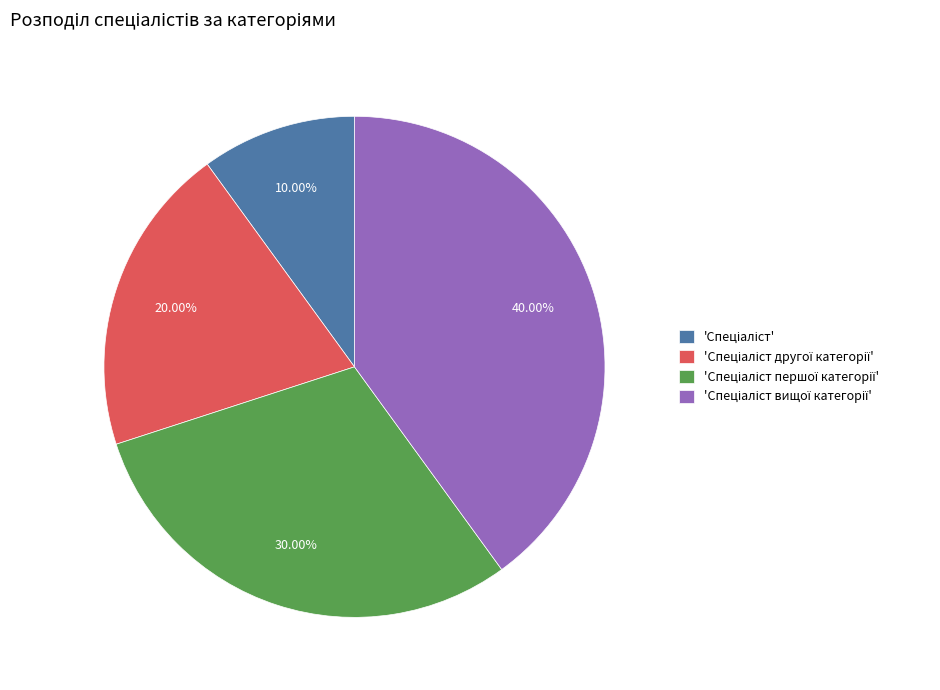

Is there any slice that represents more than half of the pie?

No